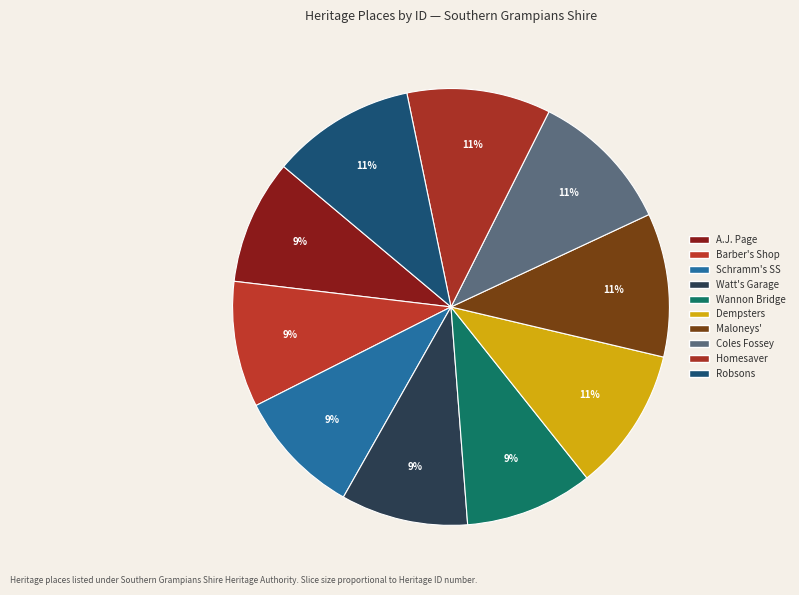

Which category has the biggest portion of the pie?

Robsons Pharmacy